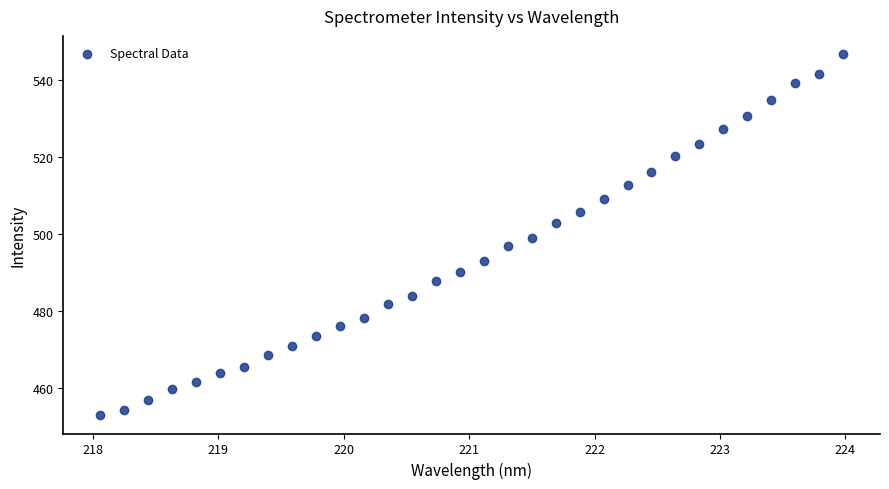

What is the range of X values (max minus min)?

5.9